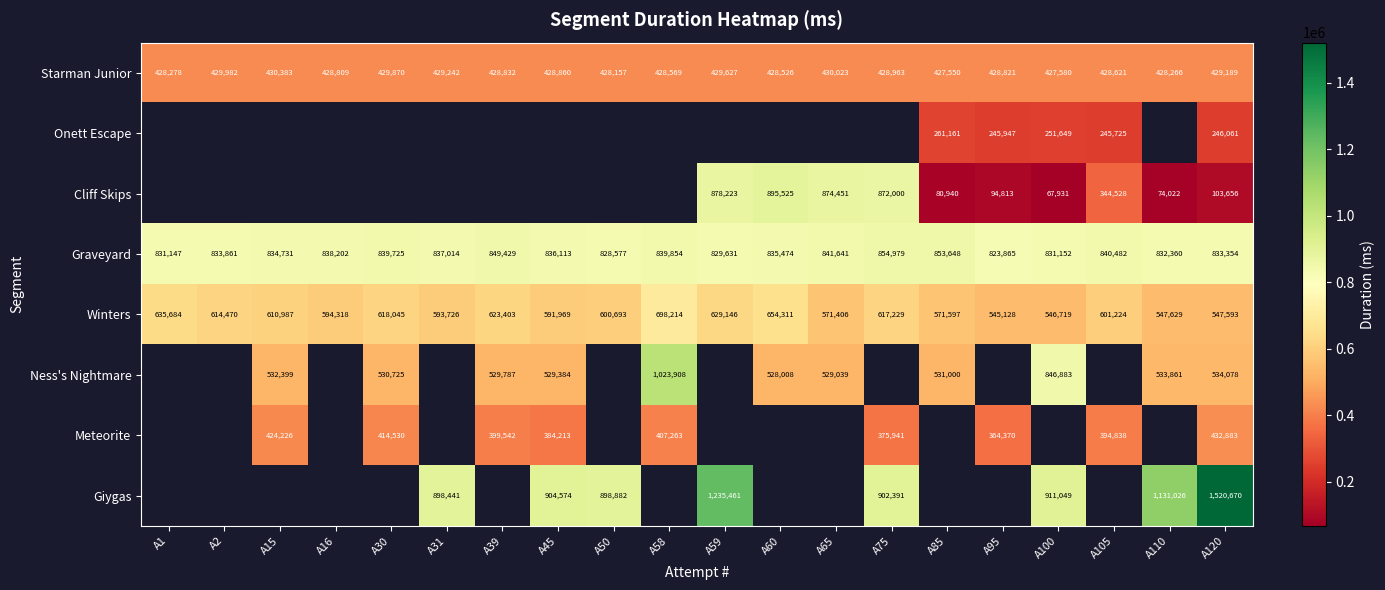

What is the spread (max minus min) of values at A120?

1417014